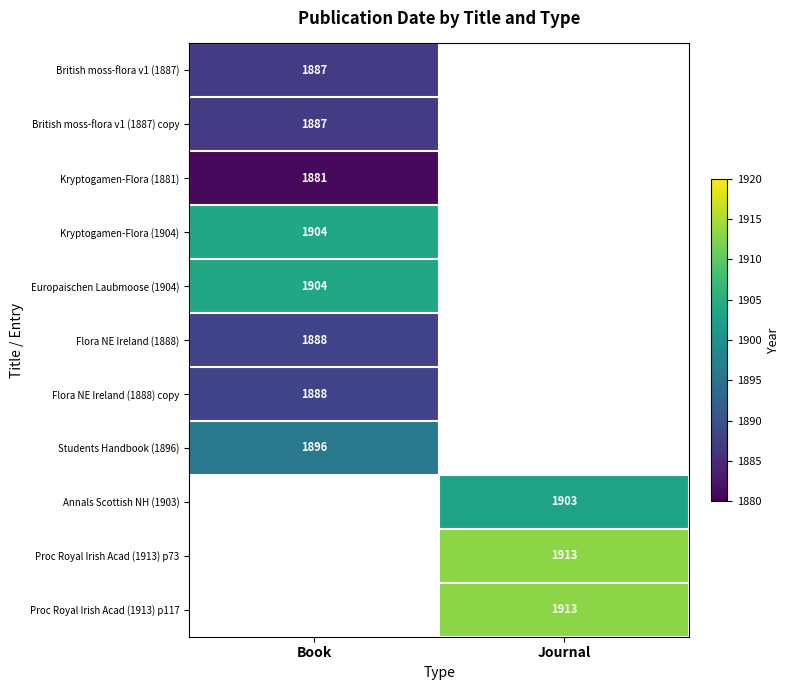

What is the greatest value displayed?

1913.0